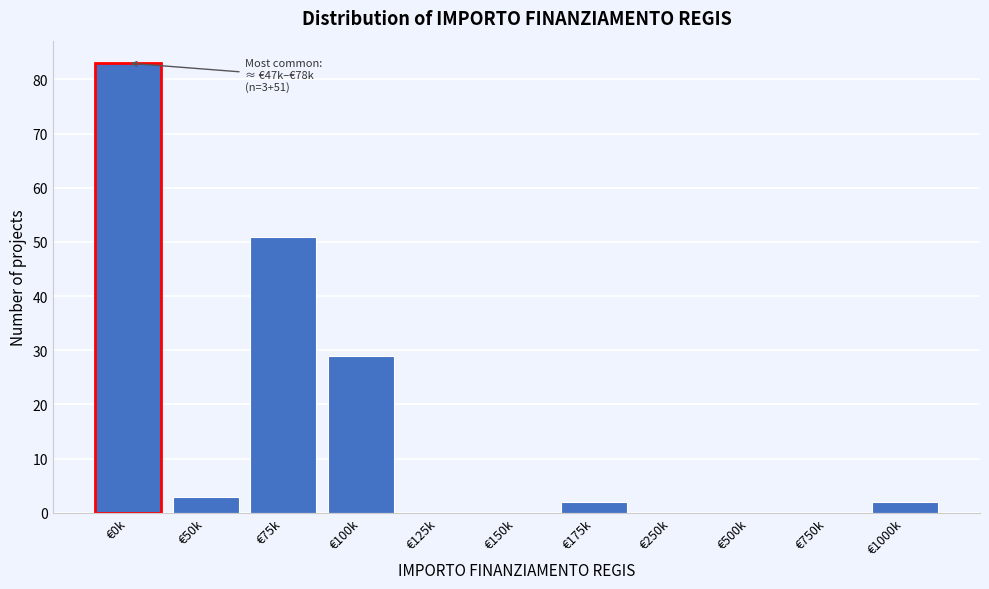

Reading right to left, transcribe all the data shown in this chart.

€1000k=2	€750k=0	€500k=0	€250k=0	€175k=2	€150k=0	€125k=0	€100k=29	€75k=51	€50k=3	€0k=83